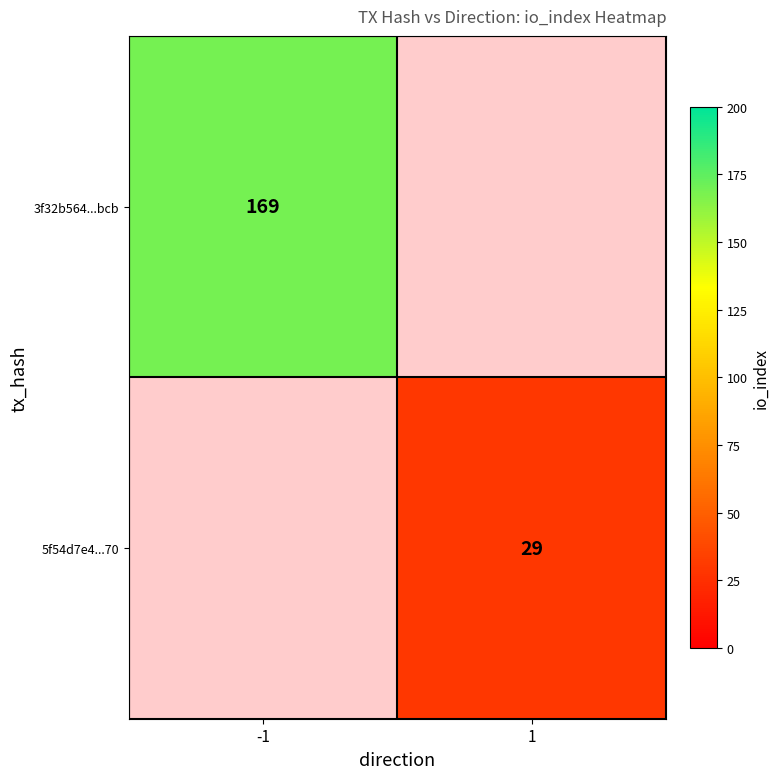

Is it true that 5f54d7e4...70 equals 29 at 1?

True